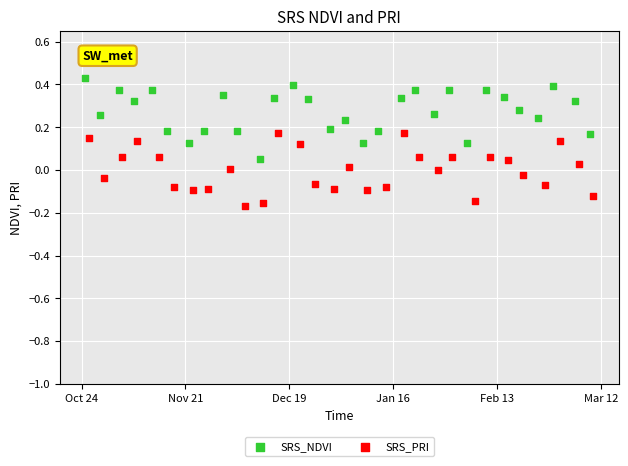

Which series has the widest spread of Y values?

SRS_NDVI